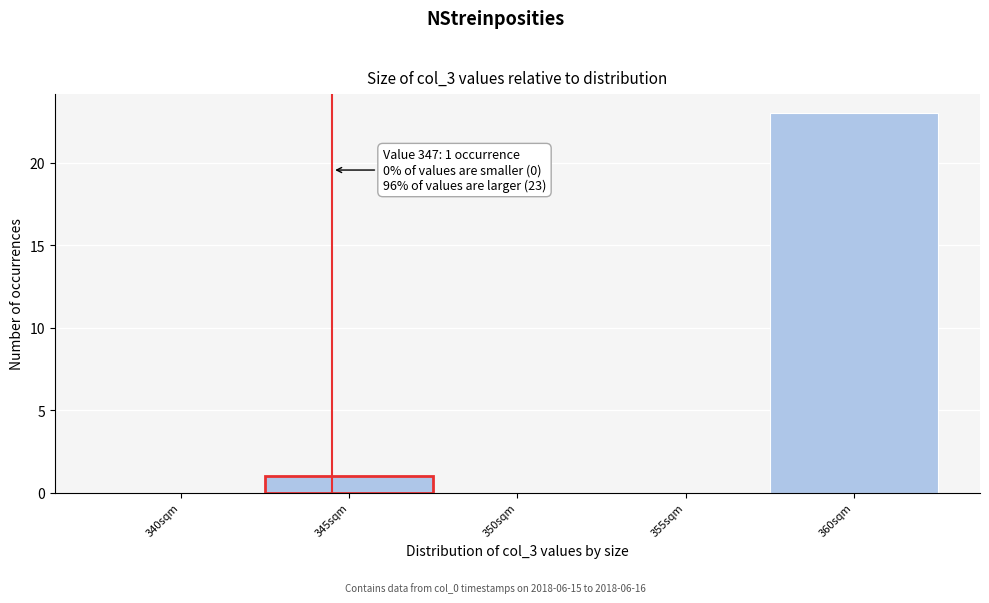

Reading left to right, extract all data points from this chart.

340sqm=0	345sqm=1	350sqm=0	355sqm=0	360sqm=23